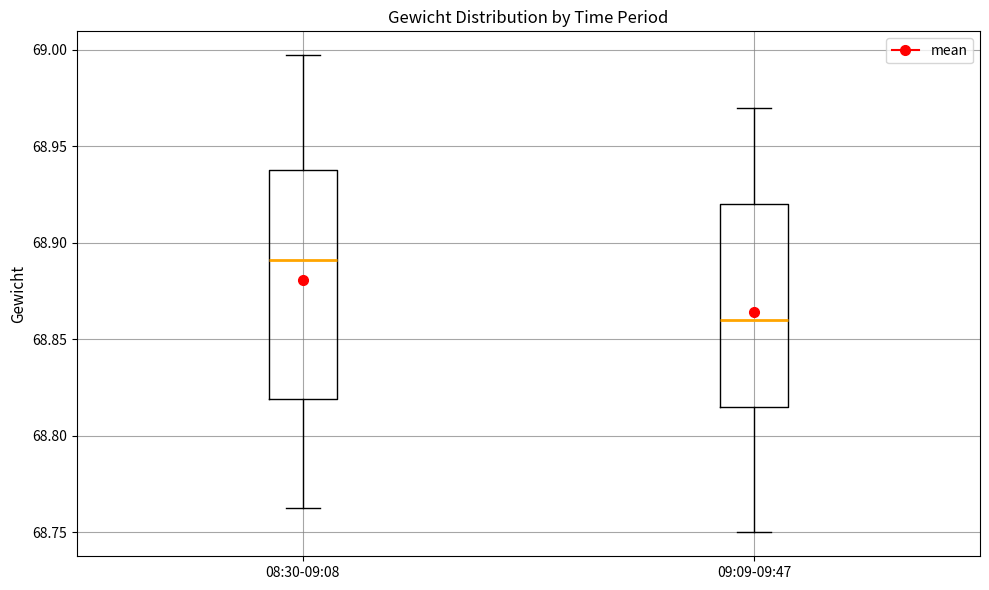

Where does the median line of the box for 08:30-09:08 sit on the y-axis? The values are not printed on the chart, so give them approximately, as read against the axis.

68.890